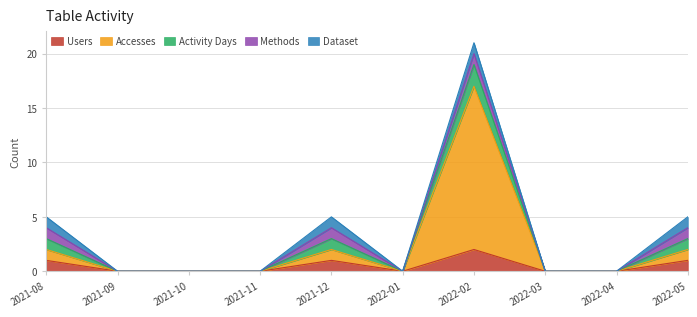

How many interior local valleys does the Activity Days series have?

1